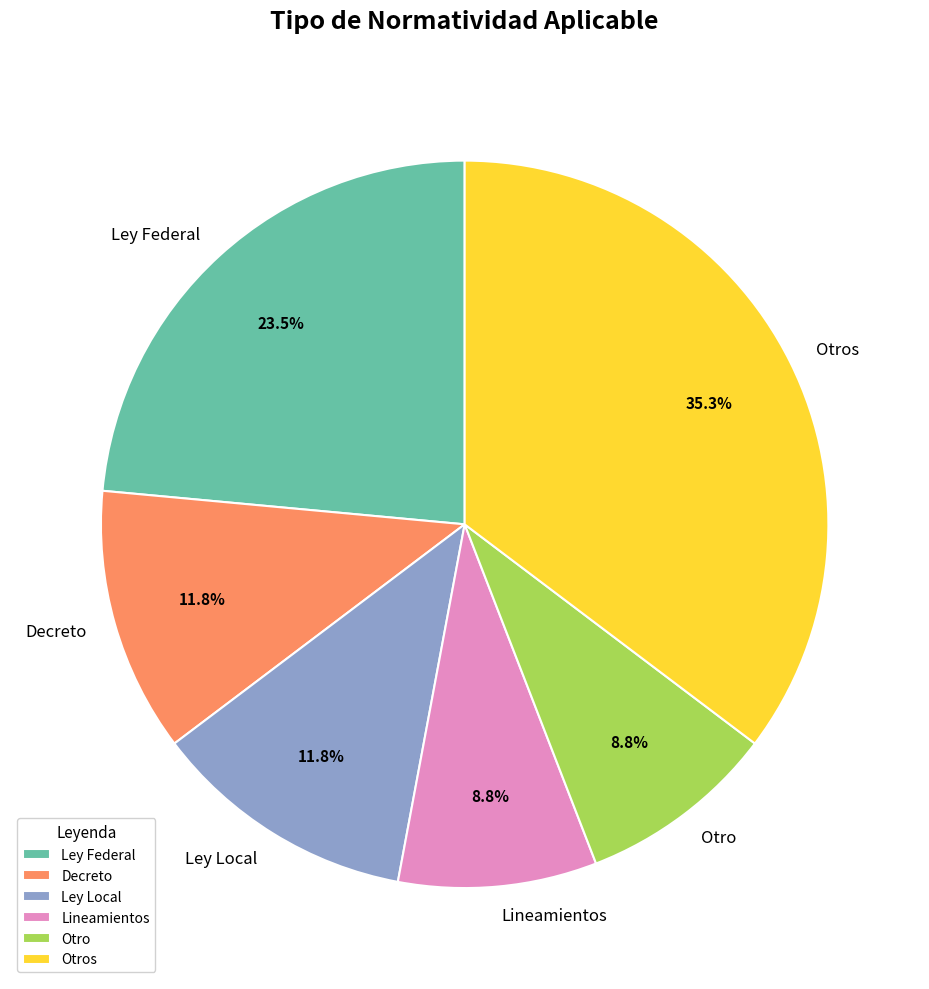

Does Ley Federal represent more than half of the total?

No